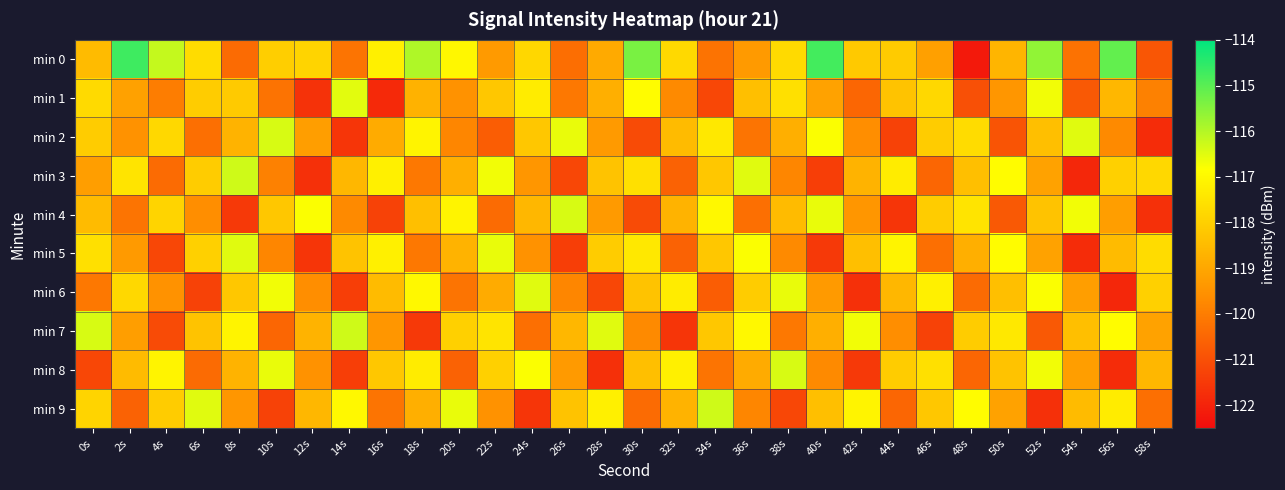

Reading left to right, extract all data points from this chart.

min 0: 0s=-118.5	2s=-114.7	4s=-116.2	6s=-117.7	8s=-120.4	10s=-118.0	12s=-117.9	14s=-120.2	16s=-117.2	18s=-116.0	20s=-117.0	22s=-119.3	24s=-117.8	26s=-120.3	28s=-118.9	30s=-115.3	32s=-117.8	34s=-120.2	36s=-119.3	38s=-117.7	40s=-114.8	42s=-118.2	44s=-118.1	46s=-119.2	48s=-122.2	50s=-118.6	52s=-115.6	54s=-120.2	56s=-115.1	58s=-120.9
min 1: 0s=-117.7	2s=-119.1	4s=-120.0	6s=-118.1	8s=-118.1	10s=-120.2	12s=-121.7	14s=-116.5	16s=-121.9	18s=-118.7	20s=-119.5	22s=-118.2	24s=-117.3	26s=-120.1	28s=-118.8	30s=-116.9	32s=-119.7	34s=-121.2	36s=-118.4	38s=-117.6	40s=-119.1	42s=-120.5	44s=-118.3	46s=-117.8	48s=-121.0	50s=-119.4	52s=-116.7	54s=-120.8	56s=-118.6	58s=-119.9
min 2: 0s=-118.1	2s=-119.5	4s=-117.8	6s=-120.3	8s=-118.7	10s=-116.4	12s=-119.2	14s=-121.6	16s=-118.9	18s=-117.1	20s=-119.8	22s=-120.7	24s=-118.2	26s=-116.6	28s=-119.3	30s=-121.1	32s=-118.5	34s=-117.4	36s=-120.2	38s=-118.8	40s=-116.8	42s=-119.6	44s=-121.3	46s=-118.1	48s=-117.7	50s=-120.9	52s=-118.4	54s=-116.5	56s=-119.7	58s=-121.8
min 3: 0s=-119.2	2s=-117.5	4s=-120.4	6s=-118.1	8s=-116.3	10s=-119.9	12s=-121.7	14s=-118.6	16s=-117.2	18s=-120.1	20s=-118.8	22s=-116.7	24s=-119.4	26s=-121.2	28s=-118.3	30s=-117.6	32s=-120.6	34s=-118.2	36s=-116.5	38s=-119.8	40s=-121.4	42s=-118.7	44s=-117.3	46s=-120.5	48s=-118.4	50s=-116.9	52s=-119.1	54s=-121.9	56s=-118.0	58s=-117.8
min 4: 0s=-118.5	2s=-120.2	4s=-117.9	6s=-119.6	8s=-121.5	10s=-118.2	12s=-116.8	14s=-119.7	16s=-121.3	18s=-118.4	20s=-117.1	22s=-120.4	24s=-118.6	26s=-116.4	28s=-119.3	30s=-121.1	32s=-118.7	34s=-117.0	36s=-120.3	38s=-118.5	40s=-116.6	42s=-119.4	44s=-121.6	46s=-118.1	48s=-117.5	50s=-120.8	52s=-118.3	54s=-116.7	56s=-119.2	58s=-121.7
min 5: 0s=-117.6	2s=-119.3	4s=-121.2	6s=-118.0	8s=-116.5	10s=-119.8	12s=-121.6	14s=-118.3	16s=-117.2	18s=-120.1	20s=-118.7	22s=-116.6	24s=-119.5	26s=-121.4	28s=-118.1	30s=-117.4	32s=-120.6	34s=-118.2	36s=-116.8	38s=-119.7	40s=-121.5	42s=-118.4	44s=-117.1	46s=-120.3	48s=-118.8	50s=-116.9	52s=-119.1	54s=-121.8	56s=-118.5	58s=-117.7
min 6: 0s=-120.1	2s=-117.8	4s=-119.5	6s=-121.3	8s=-118.2	10s=-116.7	12s=-119.6	14s=-121.4	16s=-118.5	18s=-117.0	20s=-120.2	22s=-118.9	24s=-116.5	26s=-119.8	28s=-121.2	30s=-118.3	32s=-117.3	34s=-120.7	36s=-118.1	38s=-116.6	40s=-119.3	42s=-121.7	44s=-118.6	46s=-117.2	48s=-120.4	50s=-118.4	52s=-116.8	54s=-119.2	56s=-121.9	58s=-118.0
min 7: 0s=-116.4	2s=-119.2	4s=-121.1	6s=-118.3	8s=-117.1	10s=-120.5	12s=-118.7	14s=-116.3	16s=-119.4	18s=-121.5	20s=-118.0	22s=-117.5	24s=-120.3	26s=-118.6	28s=-116.5	30s=-119.7	32s=-121.6	34s=-118.2	36s=-117.0	38s=-120.1	40s=-118.8	42s=-116.7	44s=-119.6	46s=-121.3	48s=-118.1	50s=-117.4	52s=-120.8	54s=-118.4	56s=-116.9	58s=-119.1
min 8: 0s=-121.2	2s=-118.5	4s=-117.1	6s=-120.4	8s=-118.7	10s=-116.6	12s=-119.5	14s=-121.4	16s=-118.2	18s=-117.3	20s=-120.6	22s=-118.0	24s=-116.8	26s=-119.3	28s=-121.7	30s=-118.4	32s=-117.2	34s=-120.2	36s=-118.9	38s=-116.4	40s=-119.7	42s=-121.5	44s=-118.1	46s=-117.6	48s=-120.5	50s=-118.3	52s=-116.7	54s=-119.2	56s=-121.8	58s=-118.6
min 9: 0s=-117.9	2s=-120.6	4s=-118.1	6s=-116.5	8s=-119.4	10s=-121.3	12s=-118.6	14s=-117.0	16s=-120.2	18s=-118.8	20s=-116.6	22s=-119.5	24s=-121.6	26s=-118.3	28s=-117.2	30s=-120.4	32s=-118.7	34s=-116.3	36s=-119.8	38s=-121.2	40s=-118.4	42s=-117.1	44s=-120.5	46s=-118.2	48s=-116.9	50s=-119.1	52s=-121.7	54s=-118.5	56s=-117.3	58s=-120.3